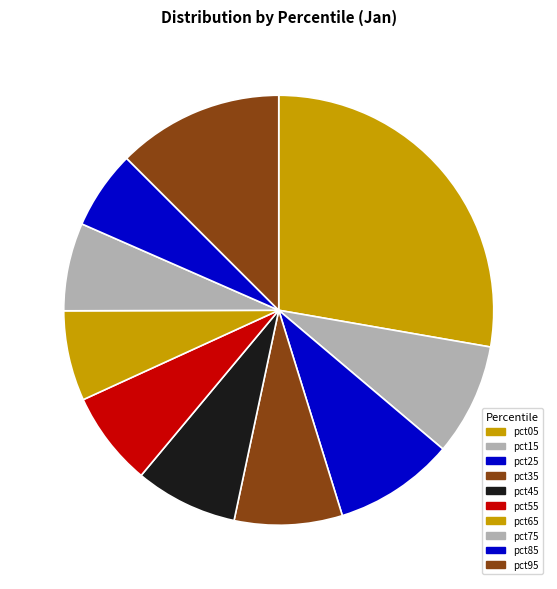

Is pct35 the majority of the pie?

No